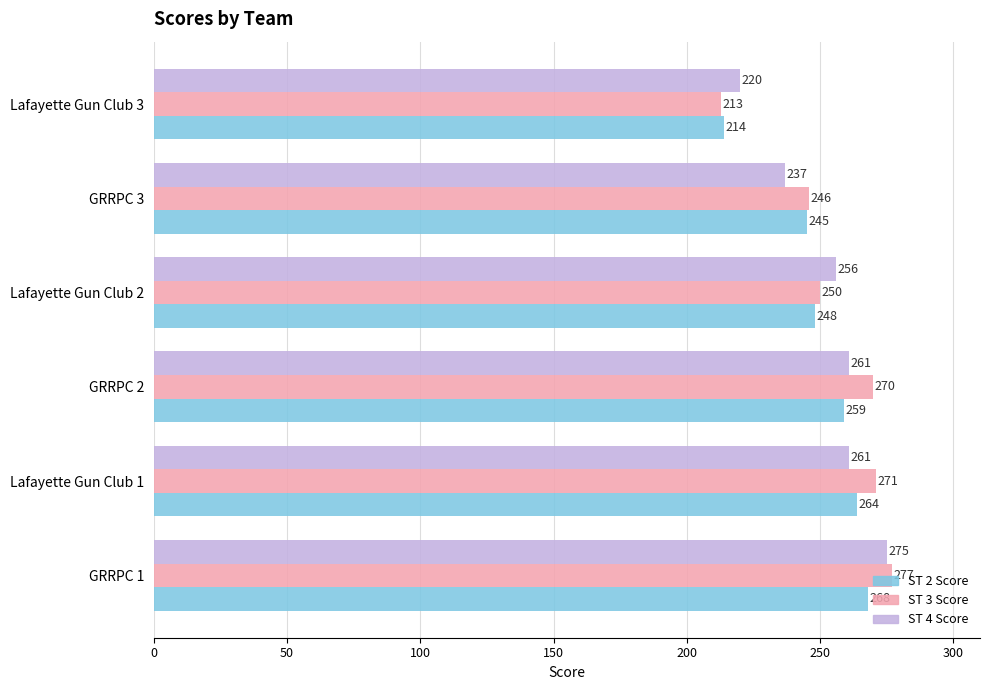

At which category does the chart reach its peak across all series?

GRRPC 1